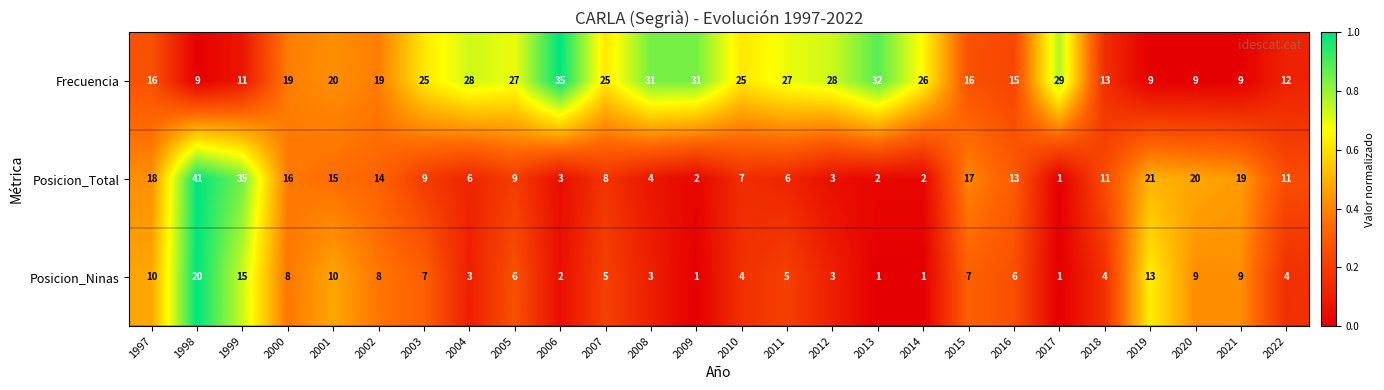

Rank the series at 2004 from highest to lowest value.

Frecuencia, Posicion_Total, Posicion_Ninas